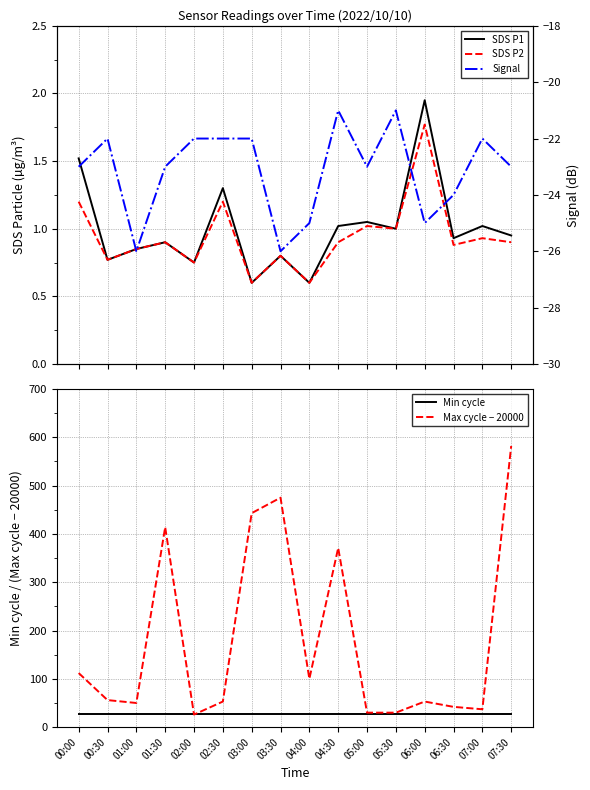

What is the average value of the Max cycle − 20000 series?

180